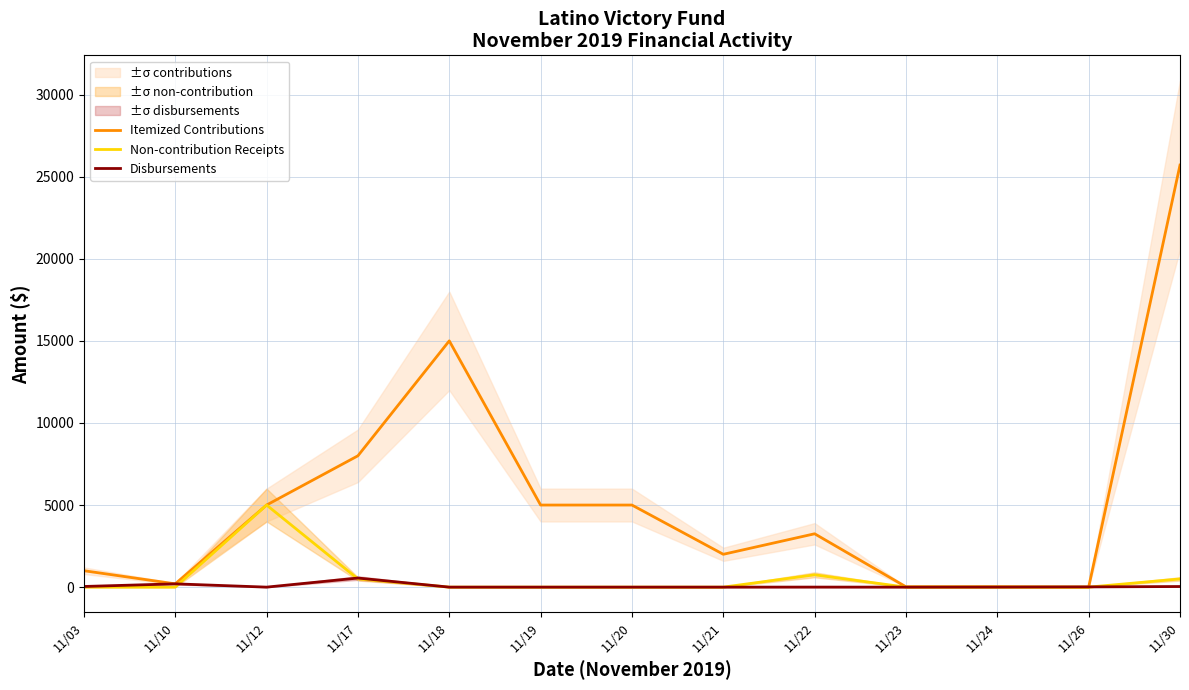

Which has a higher value, 11/12 or 11/17?

11/17